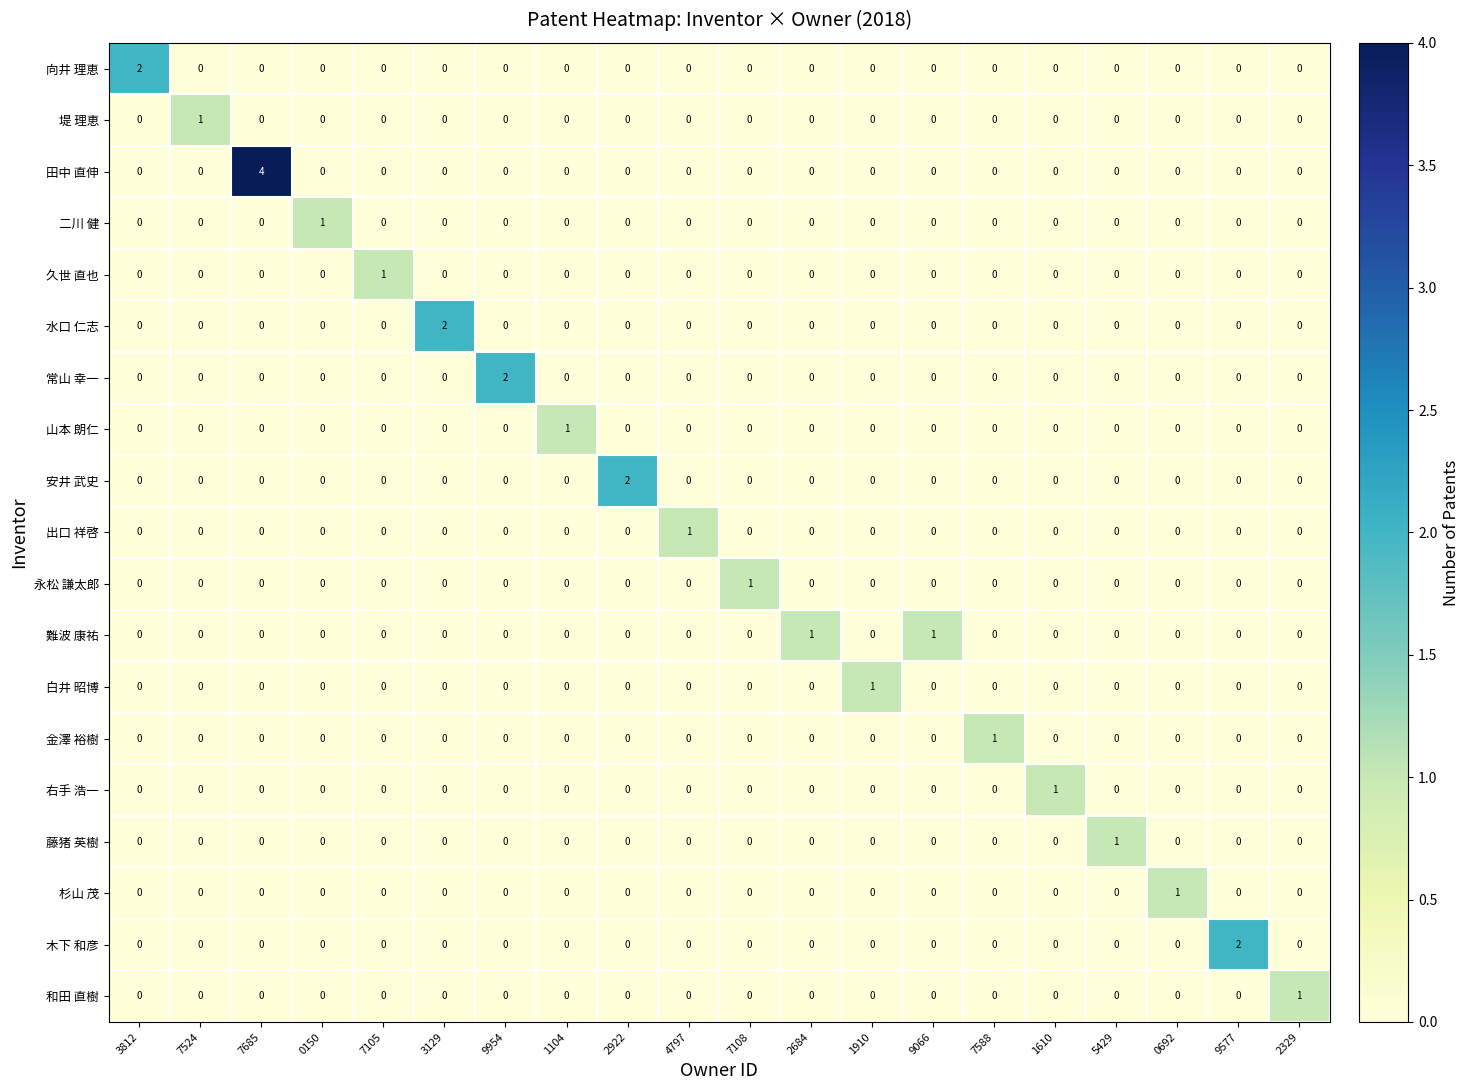

At which label does 右手 浩一 reach its peak?

1610